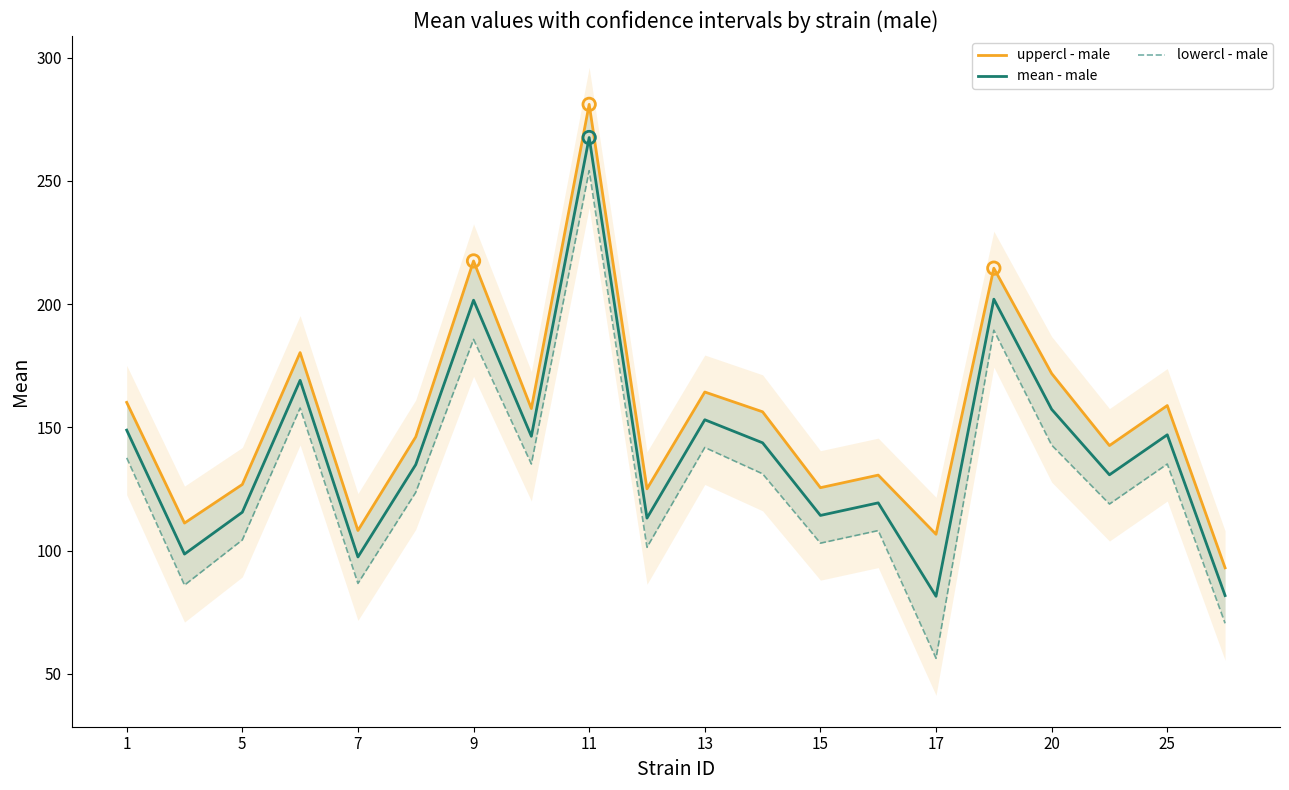

The mean - male series shows 292.6 at 9. True or false?

False